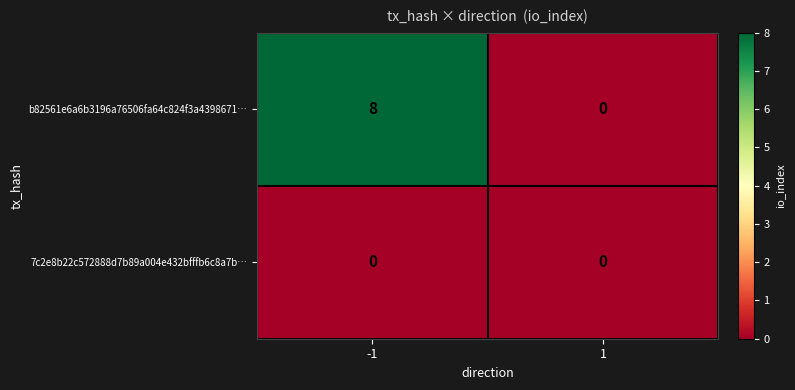

Reading left to right, what are all the values shown in this chart?

b82561e6a6b3196a76506fa64c824f3a4398671…: -1=8	1=0
7c2e8b22c572888d7b89a004e432bfffb6c8a7b…: -1=0	1=0